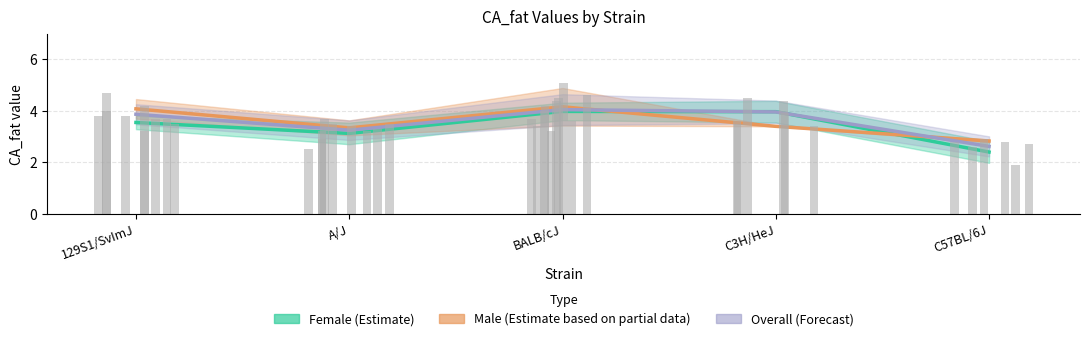

What are all the series names shown in the legend?

Female (Estimate), Male (Estimate based on partial data), Overall (Forecast)